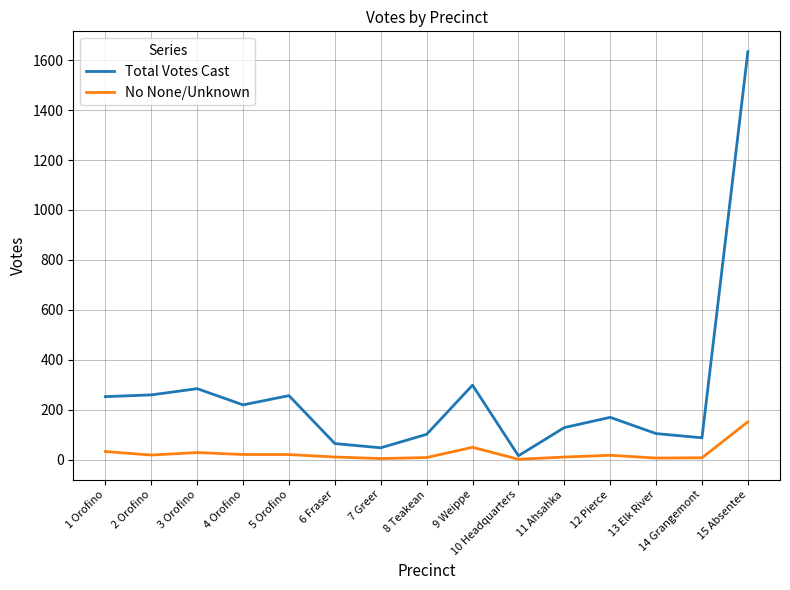

What is the maximum value shown in the chart?

1634